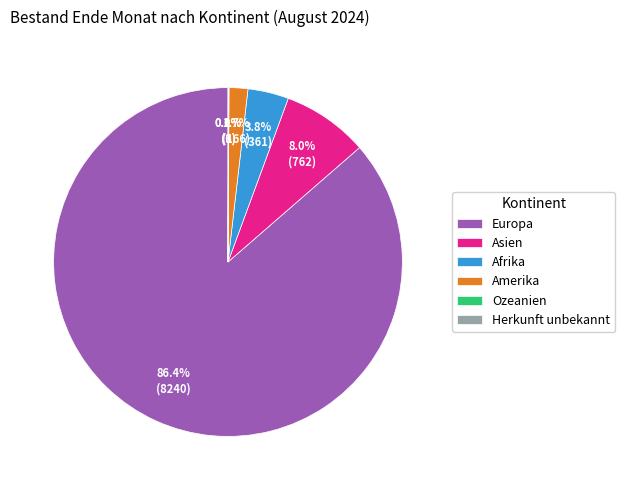

What is the largest slice in the pie chart?

Europa